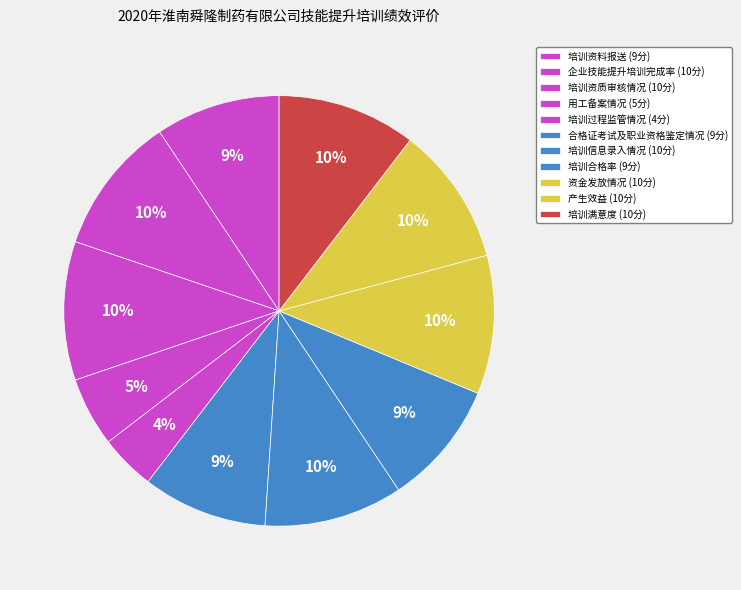

How many segments does this pie chart have?

11